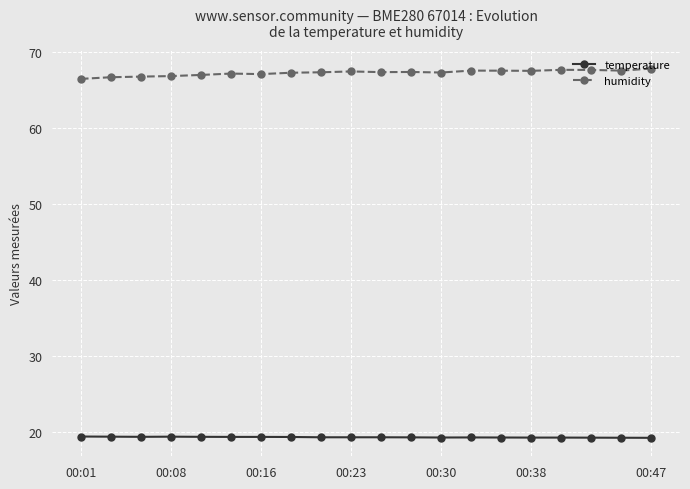

At how many categories does at least one series exceed 28?

20